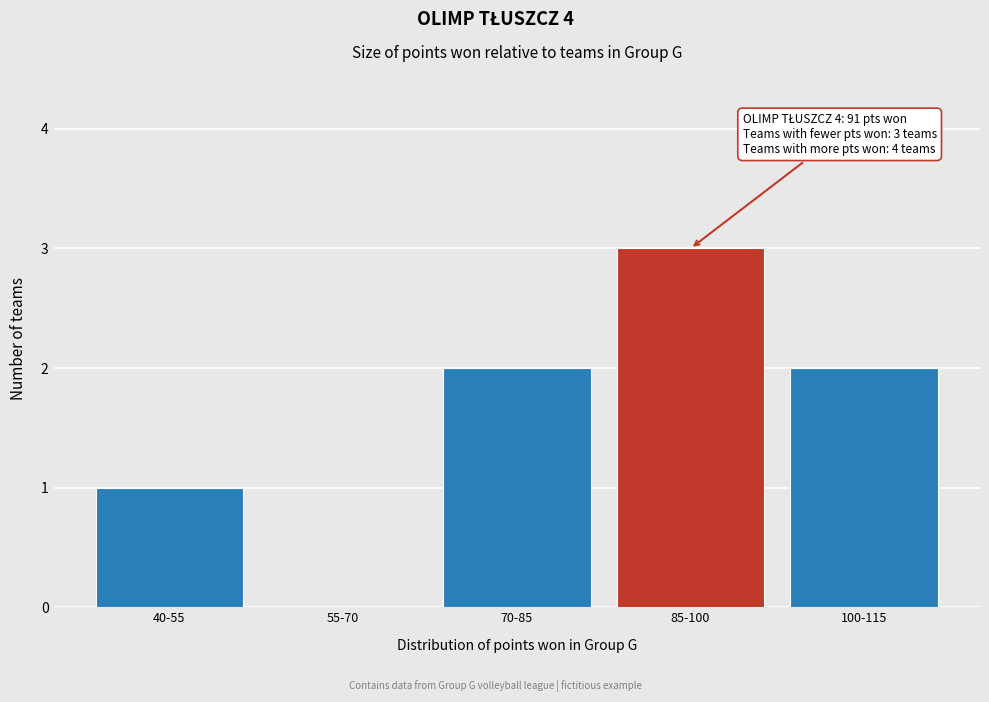

Reading left to right, extract all data points from this chart.

40-55=1	55-70=0	70-85=2	85-100=3	100-115=2